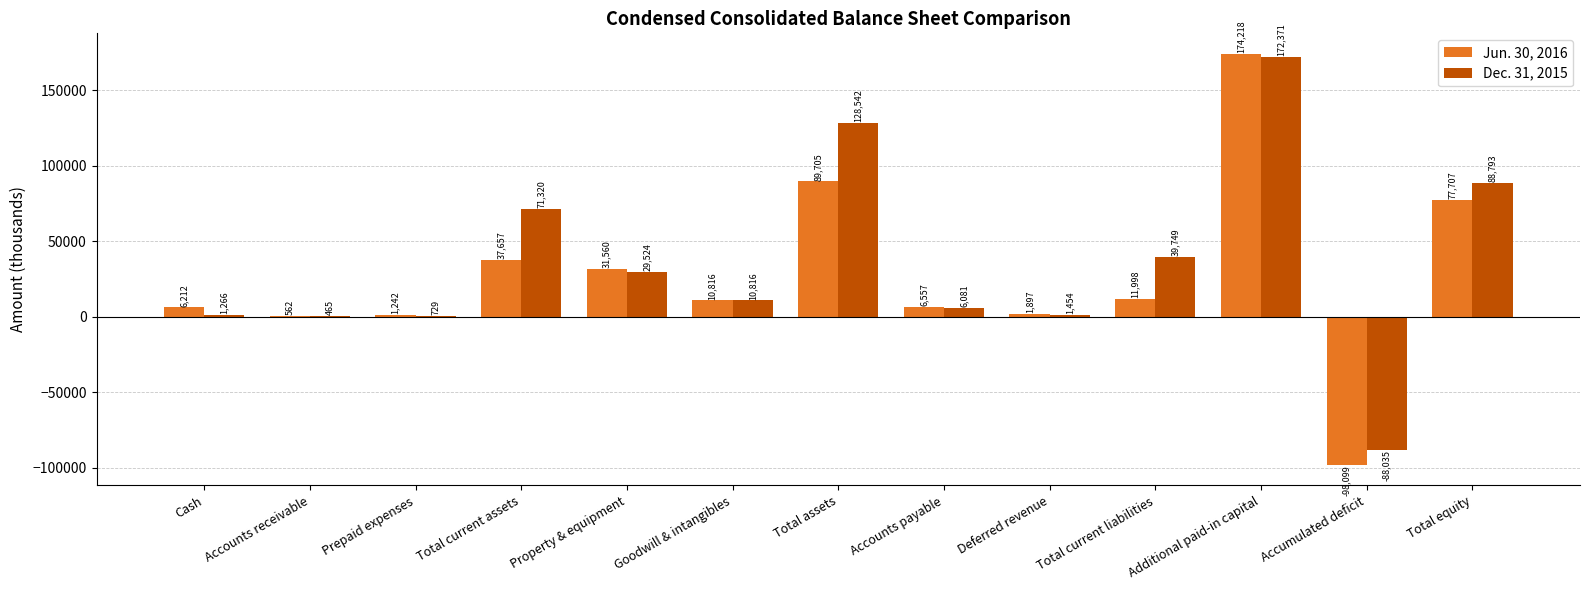

What is the maximum value for Dec. 31, 2015?

172371